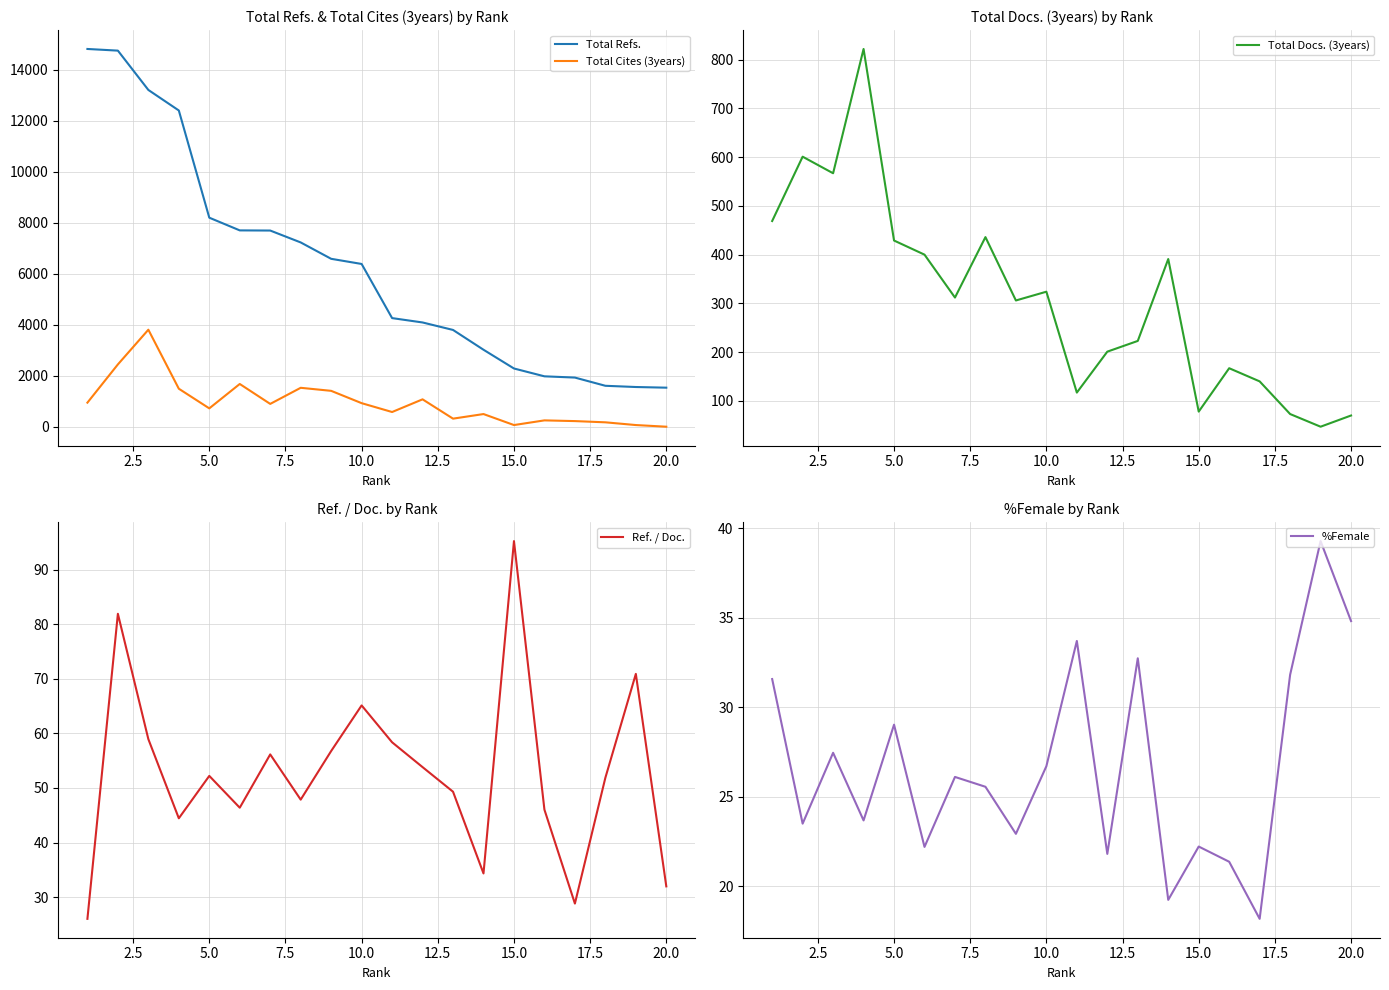

After their last crossing, which series has the higher values: Ref. / Doc. or %Female?

%Female